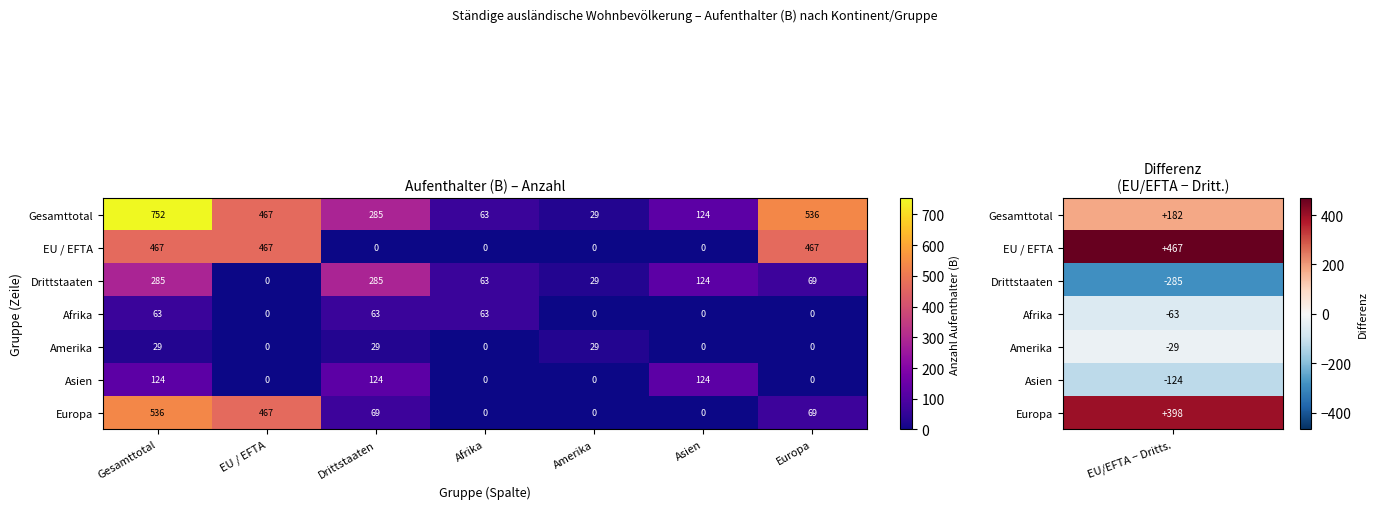

The EU / EFTA series shows 737 at Gesamttotal. True or false?

False